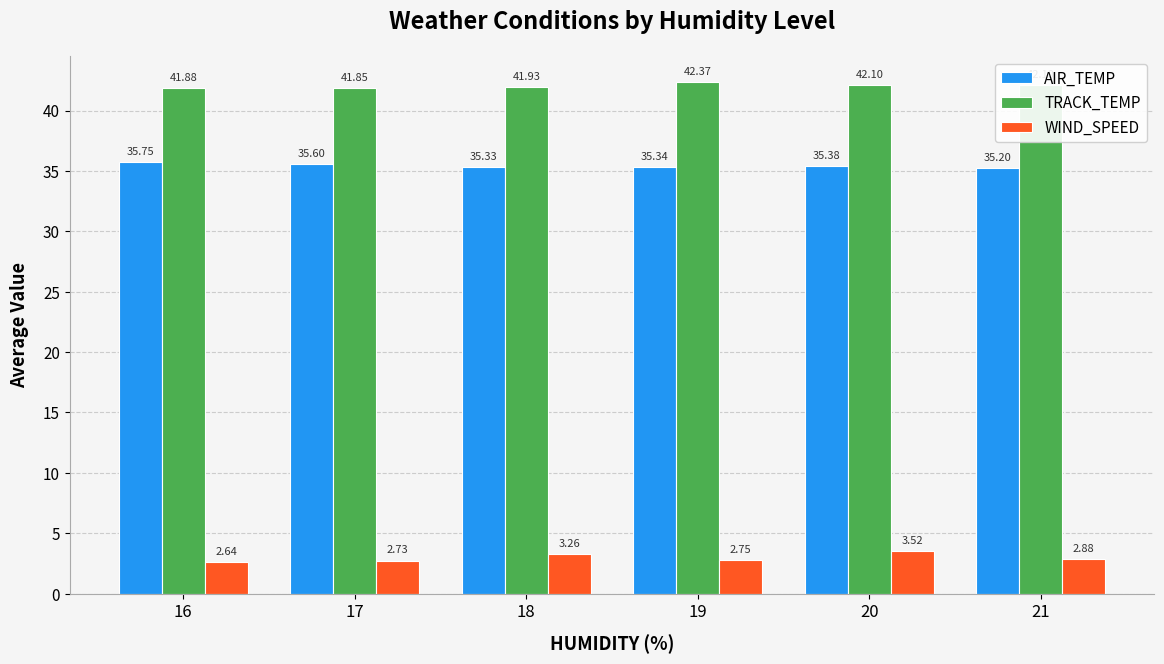

Which series changed the most between 18 and 20?

WIND_SPEED